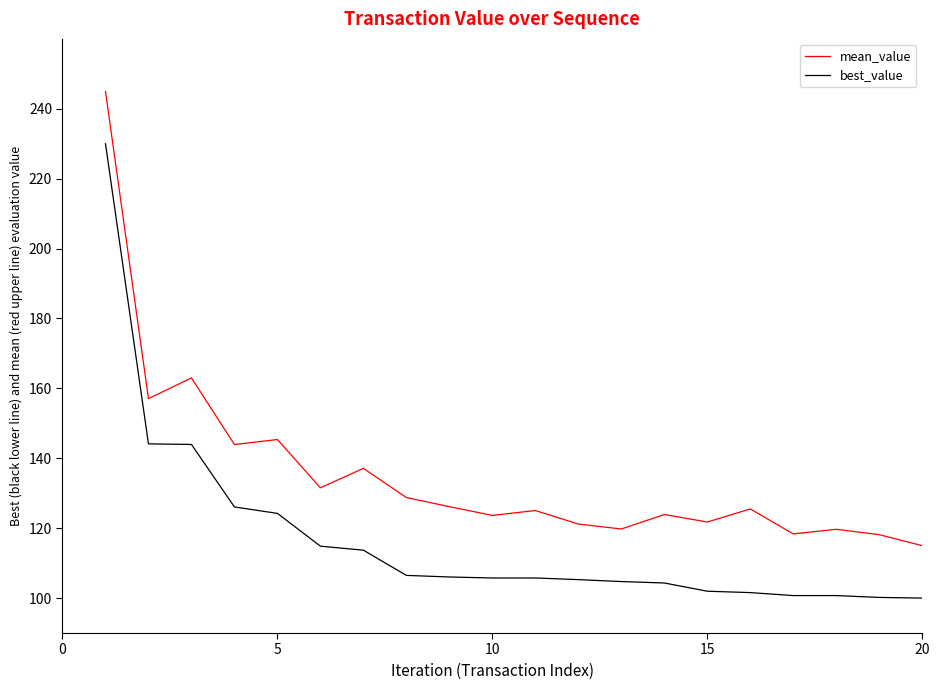

True or false: best_value and mean_value cross at least once.

False